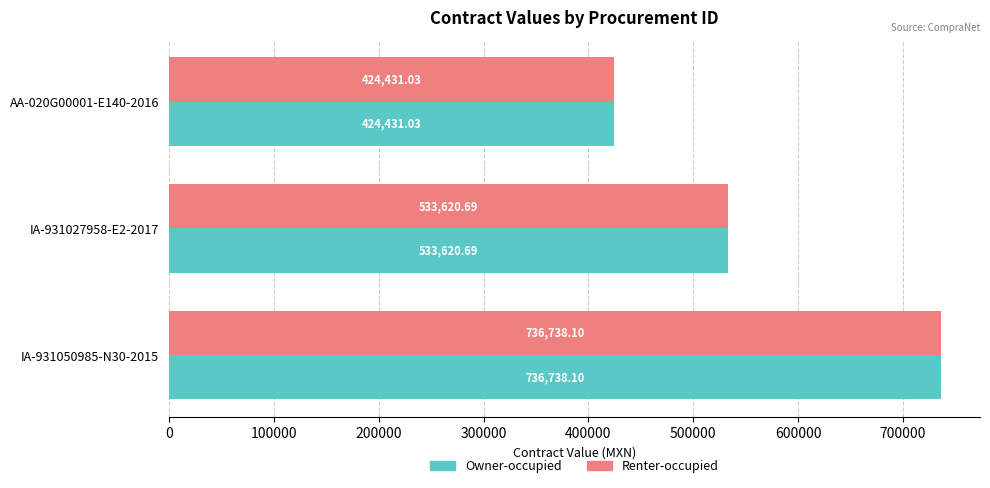

How many data points in Owner-occupied are less than 533620?

1